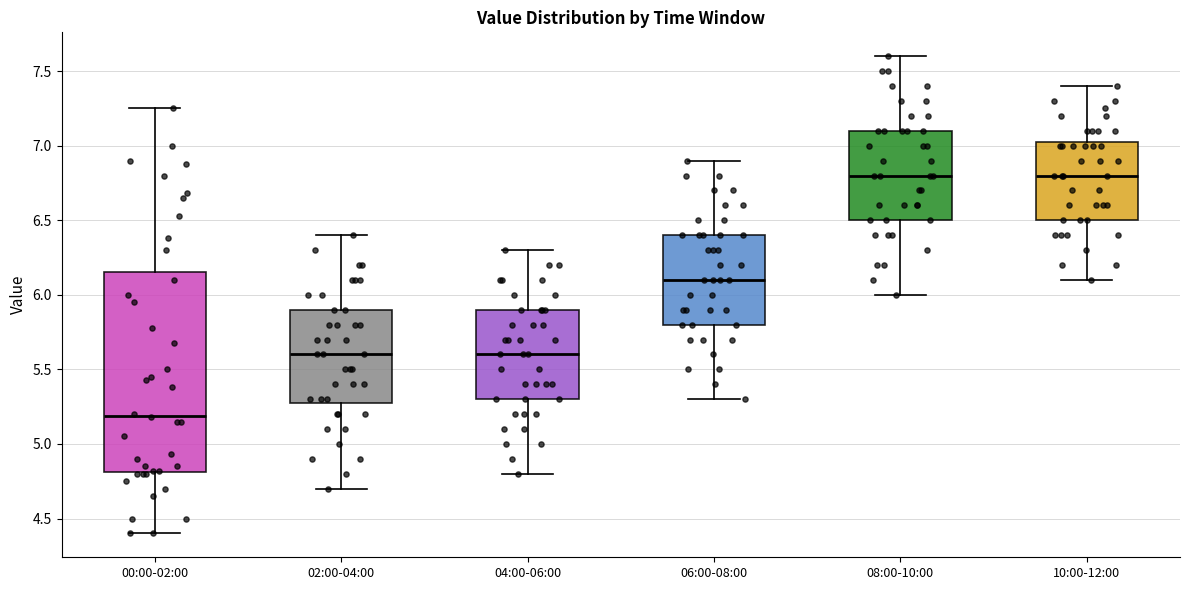

Reading left to right, transcribe this box plot: for each box, give where its median line is, the range the box spans, and where its two whiskers end, as read against the y-axis. The values are not printed on the chart, so give them approximately, as read against the axis.

00:00-02:00: median 5.20, box 4.80 to 6.15, whiskers 4.40 to 7.25
02:00-04:00: median 5.60, box 5.30 to 5.90, whiskers 4.70 to 6.40
04:00-06:00: median 5.60, box 5.30 to 5.90, whiskers 4.80 to 6.30
06:00-08:00: median 6.10, box 5.80 to 6.40, whiskers 5.30 to 6.90
08:00-10:00: median 6.80, box 6.50 to 7.10, whiskers 6.00 to 7.60
10:00-12:00: median 6.80, box 6.50 to 7.05, whiskers 6.10 to 7.40